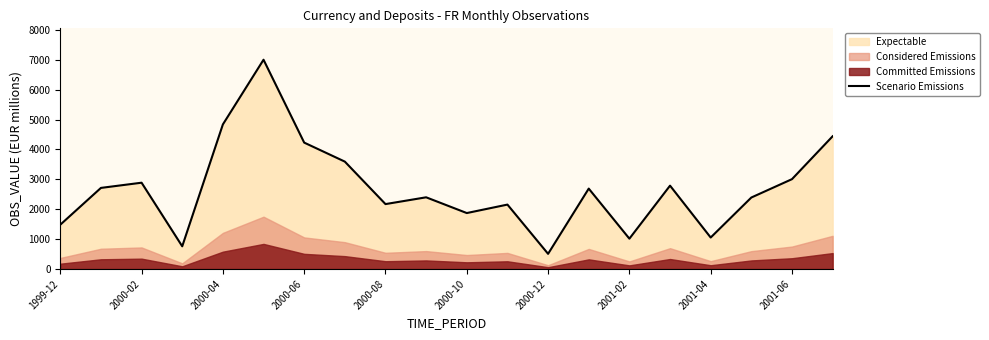

The value of Scenario Emissions at 2001-02 is 1015.0. True or false?

True